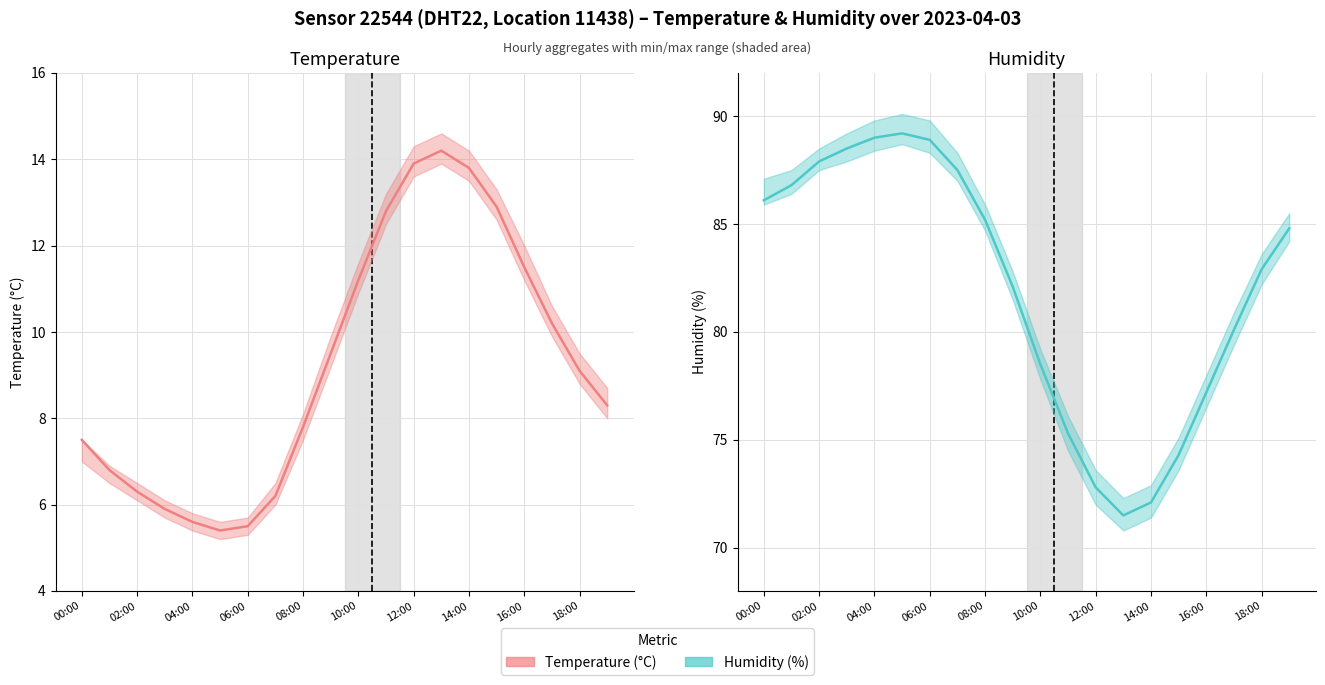

The value of Humidity at 15 is 102.5. True or false?

False